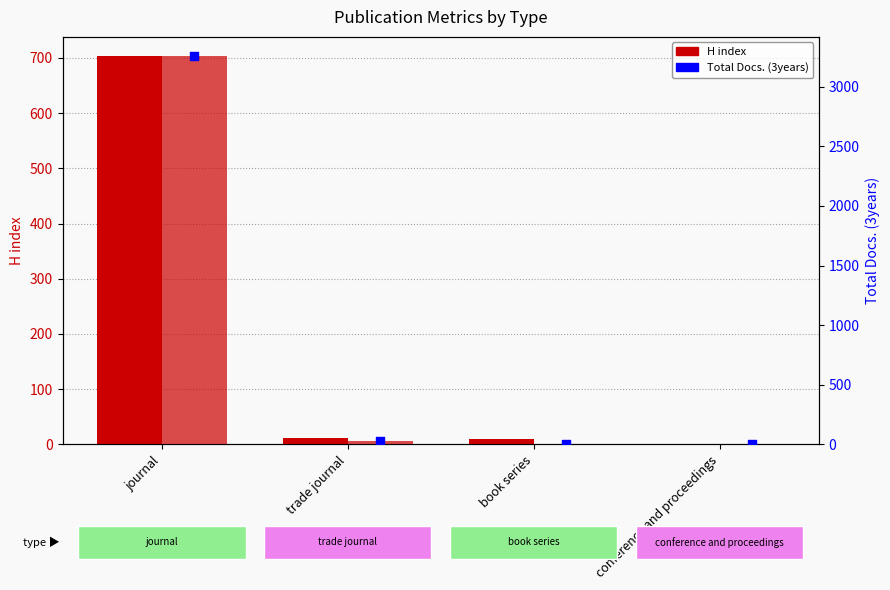

At how many categories does at least one series exceed 635?

1